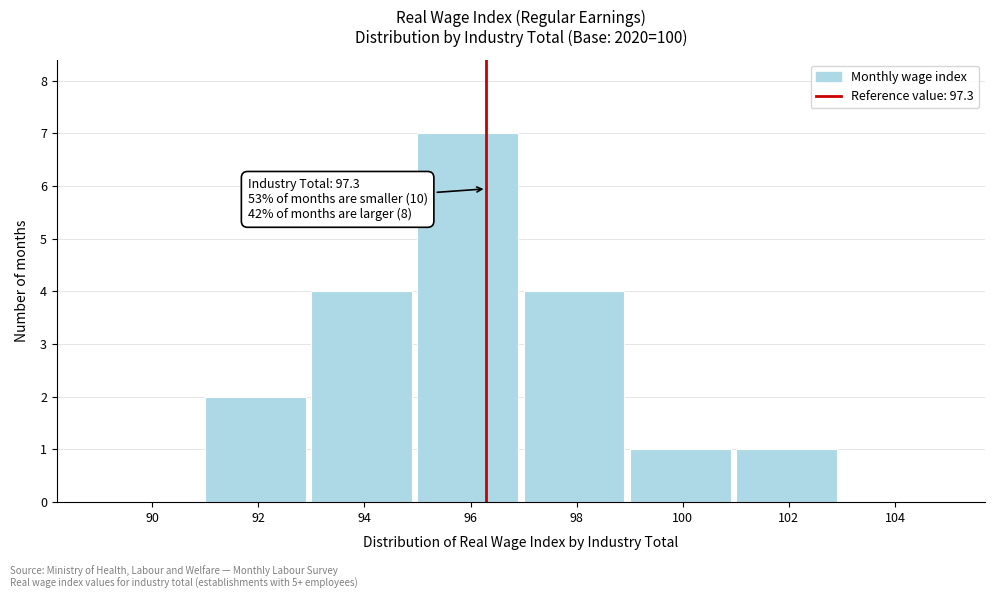

Reading left to right, what are all the values shown in this chart?

90=0	92=2	94=4	96=7	98=4	100=1	102=1	104=0